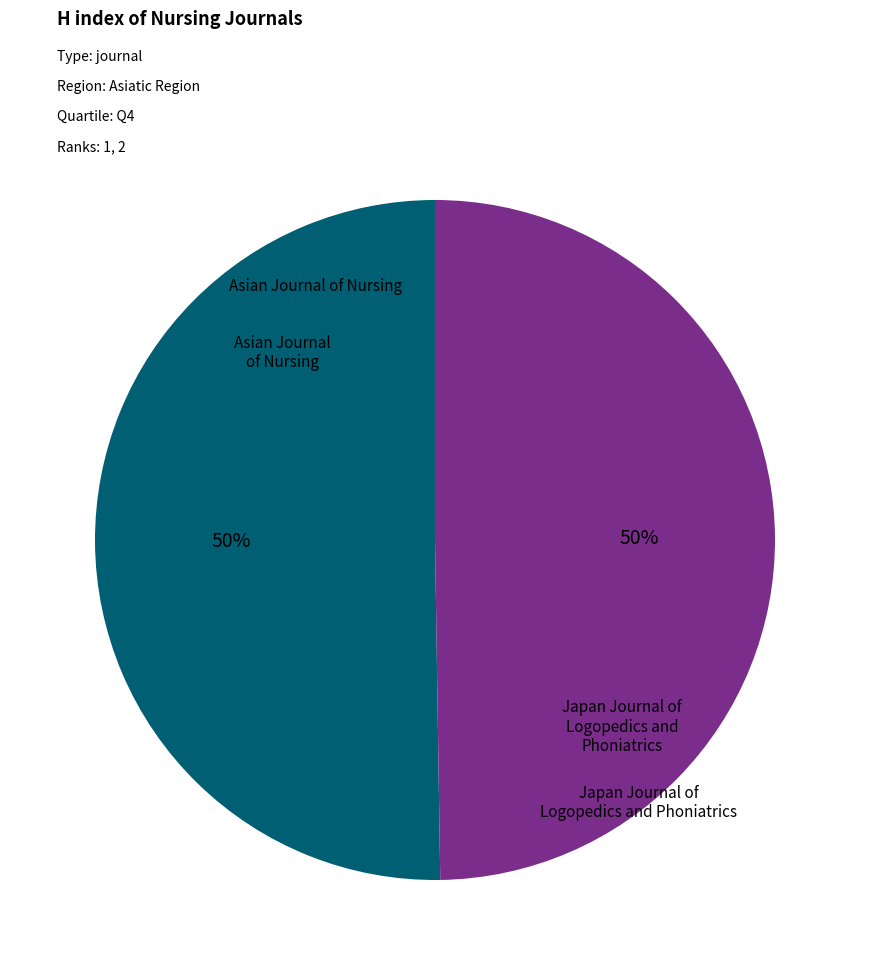

Approximately how many times larger is the value at Japan Journal of Logopedics and Phoniatrics compared to Asian Journal of Nursing?

1.0